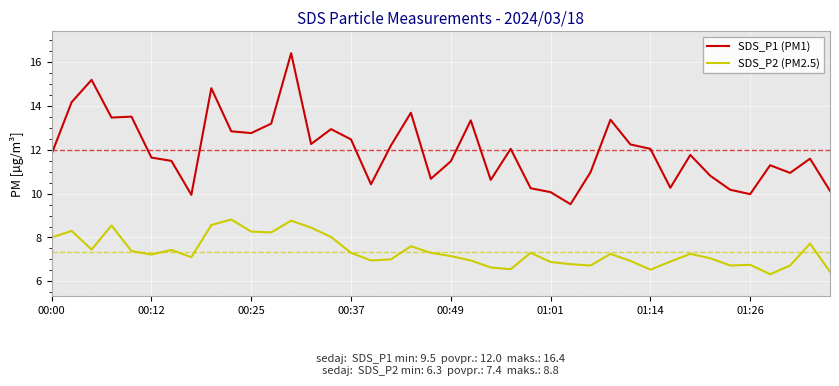

True or false: SDS_P1 (PM1) and SDS_P2 (PM2.5) cross at least once.

False